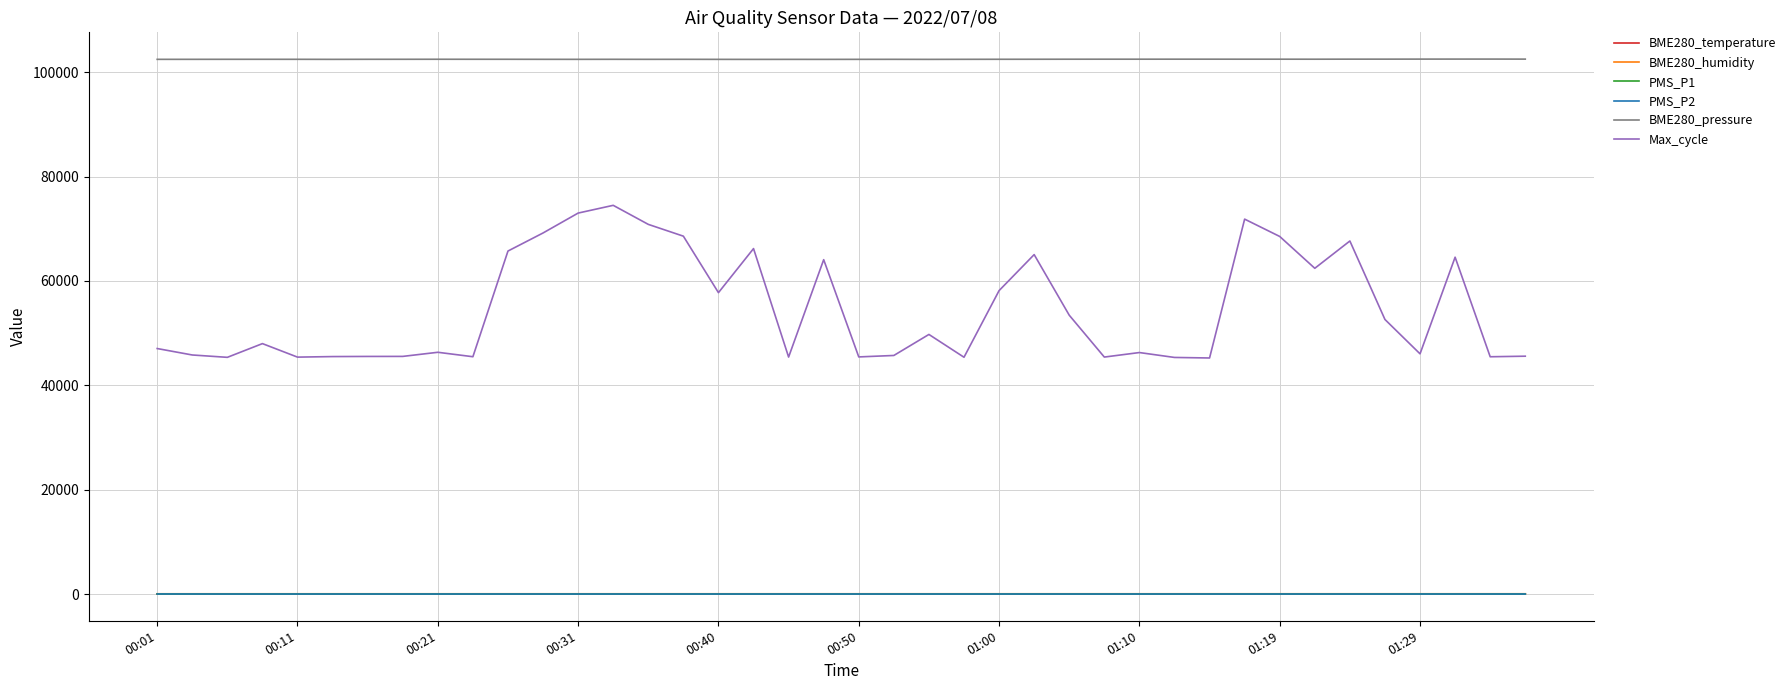

What is the greatest value displayed?

102512.6